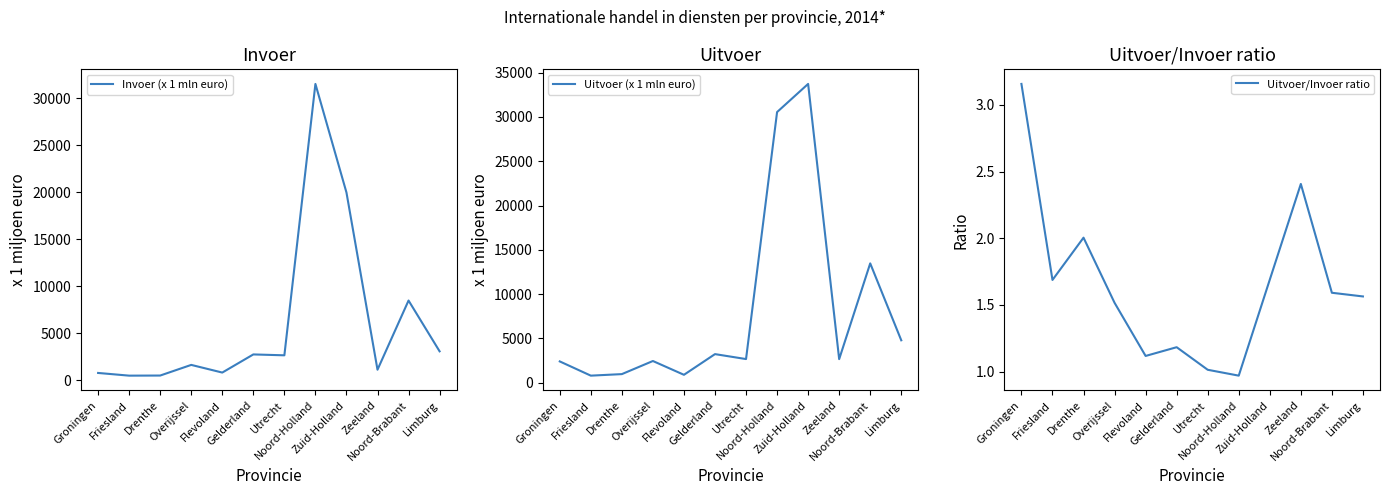

What is the label of the 7th point from the left?

Utrecht